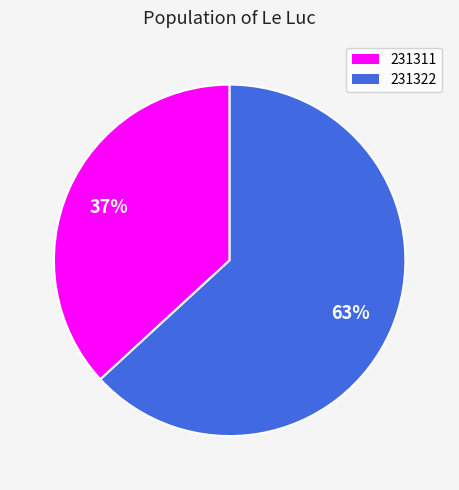

How many slices are in this pie chart?

2